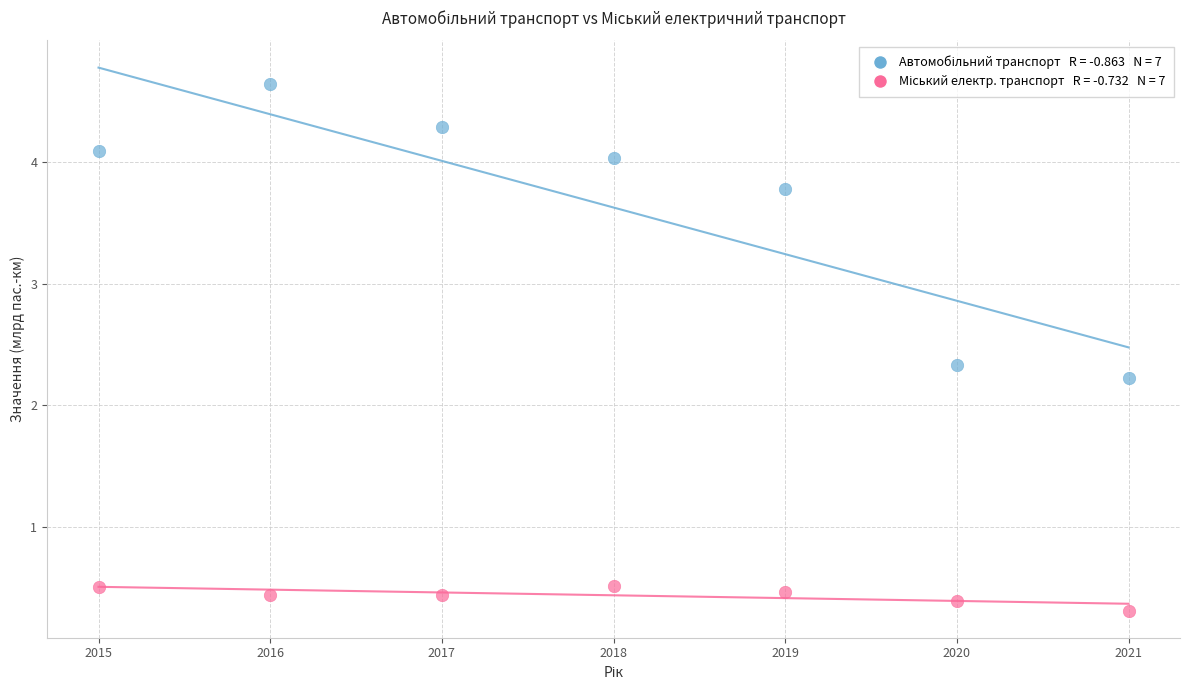

Across all data points, what is the range of X values (max minus min)?

6.0